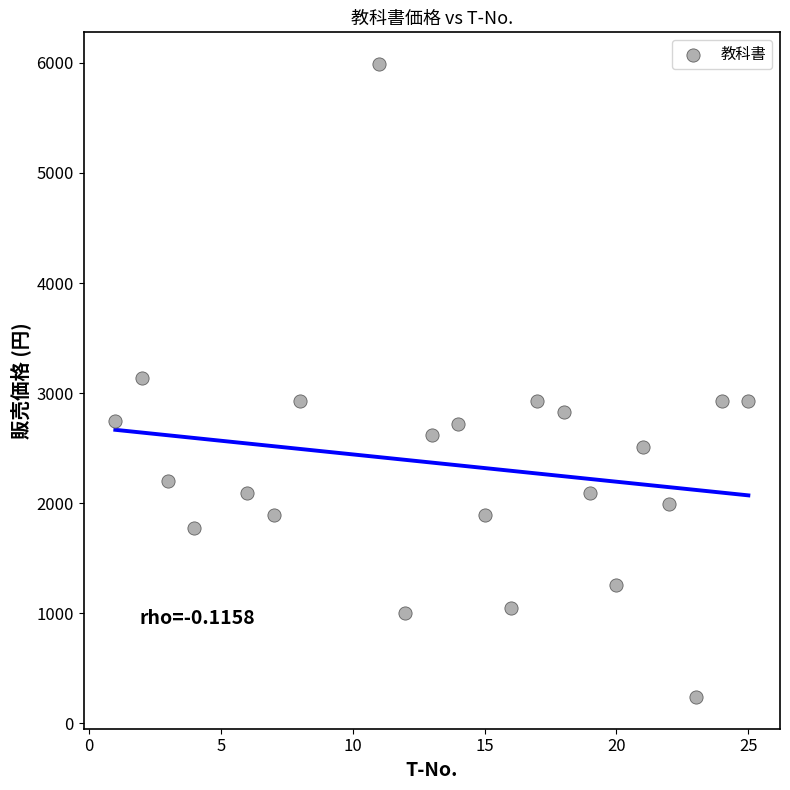

What is the range of X values (max minus min)?

24